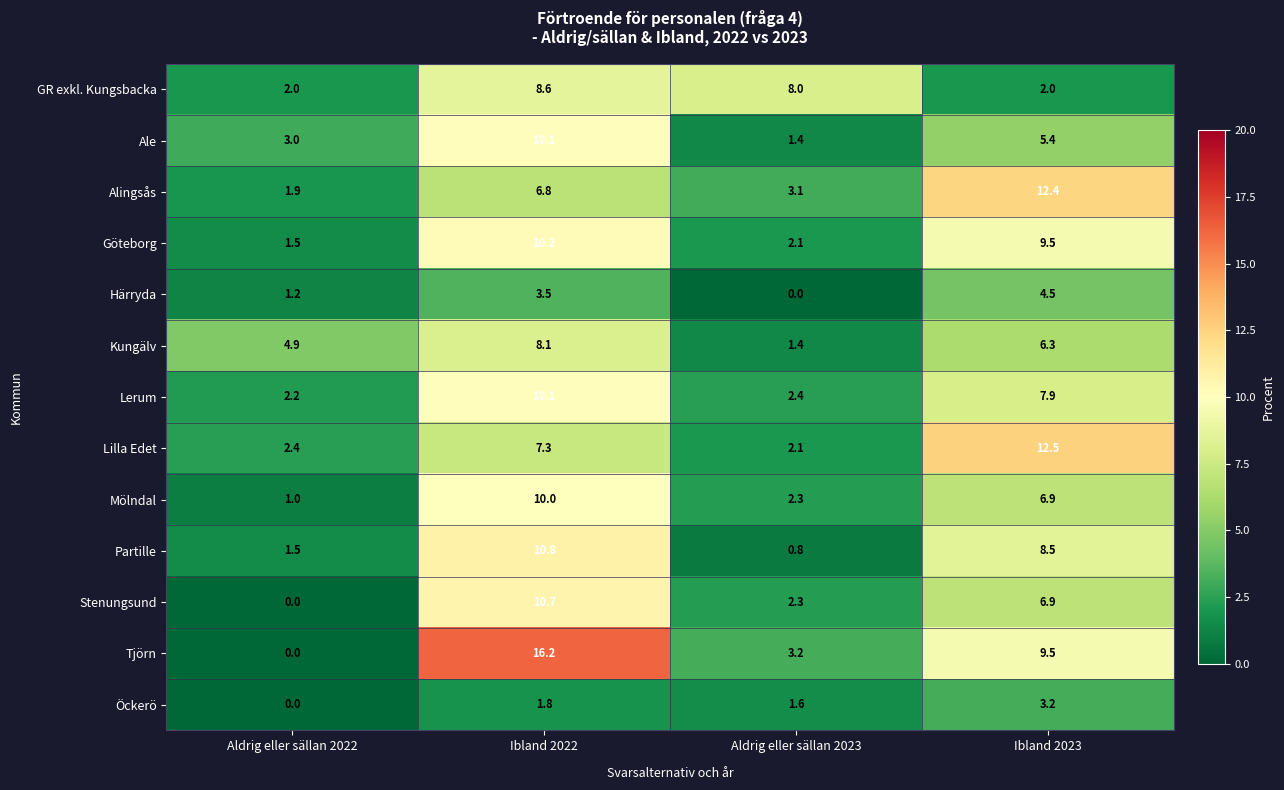

Which series has the largest range (max minus min)?

Tjörn